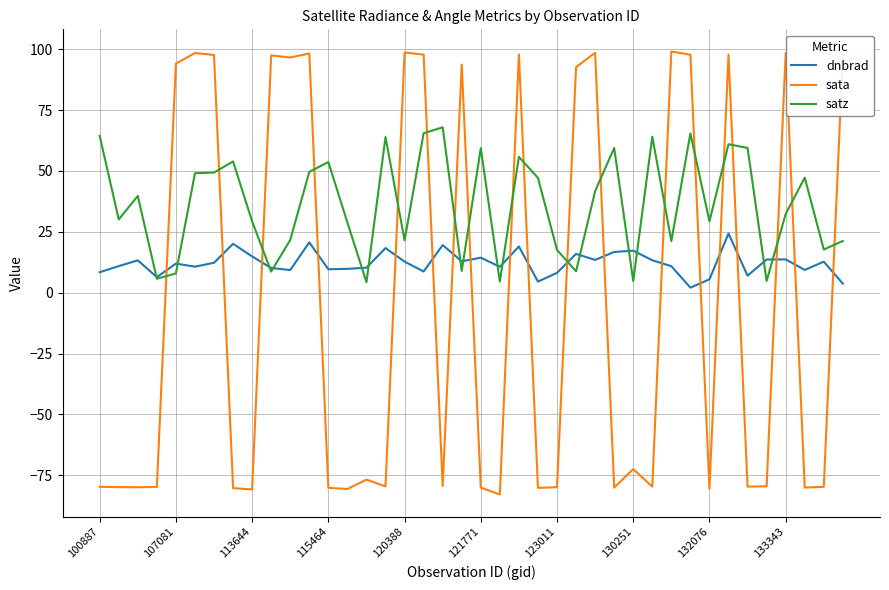

Does the chart have visible grid lines?

Yes